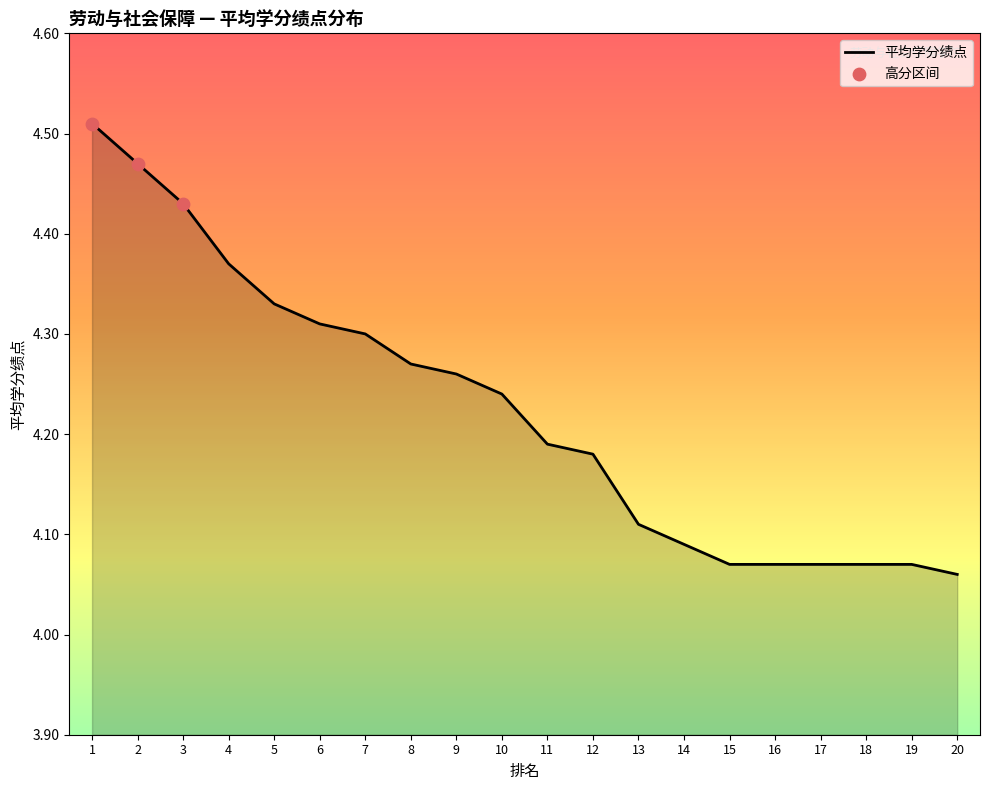

What is the ratio of the value at 18 to the value at 16?

1.0